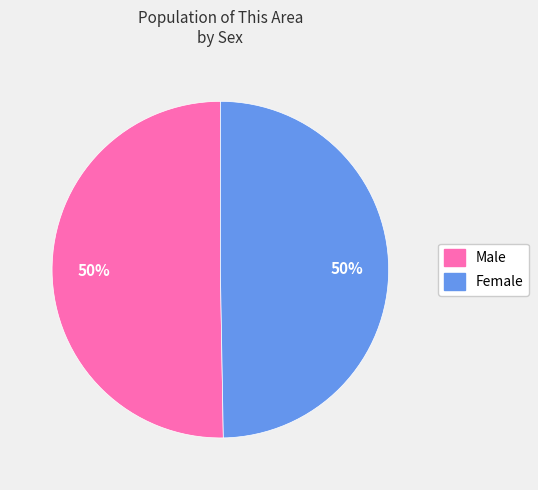

Approximately how many times larger is the value at Female compared to Male?

1.0